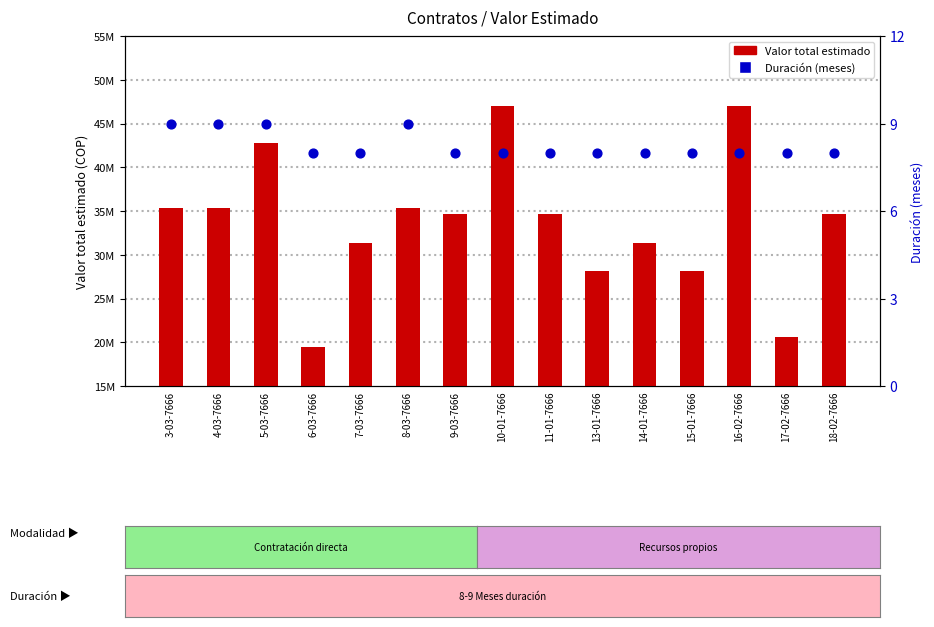

What are all the series names shown in the legend?

Valor total estimado, Duración (meses)